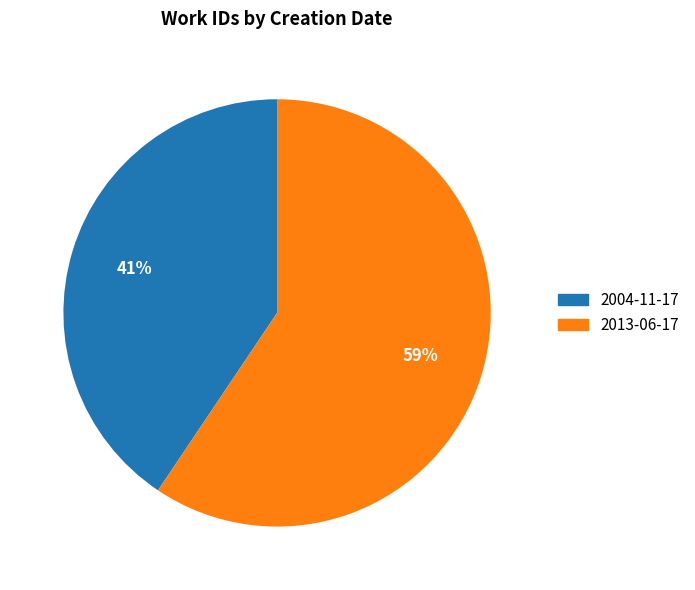

Do 2013-06-17 and 2004-11-17 together represent more than half of the pie?

Yes